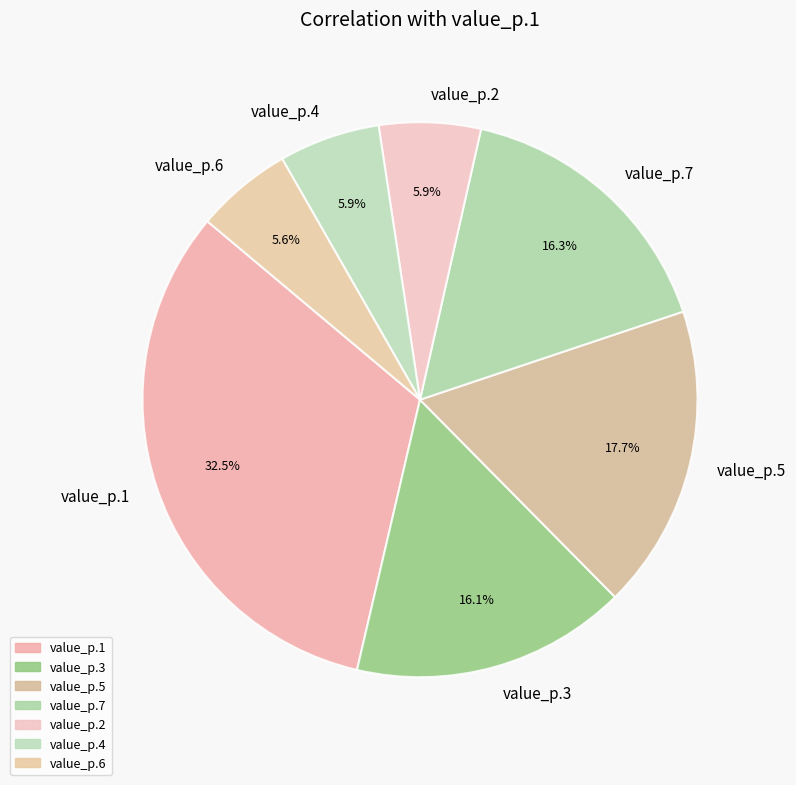

Does value_p.6 represent more than half of the total?

No